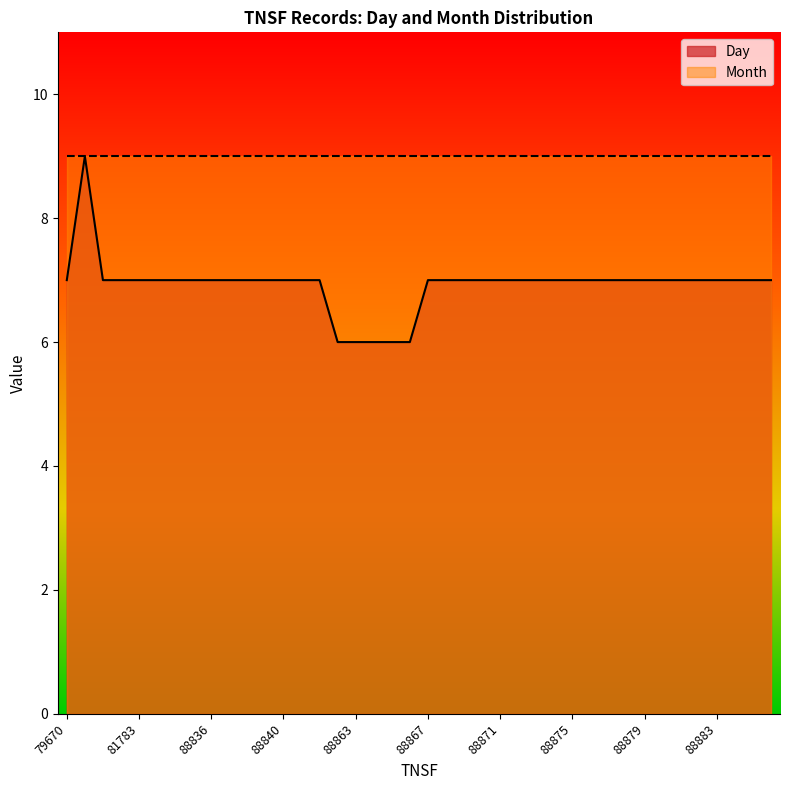

At which label does the data first exceed 7?

81775